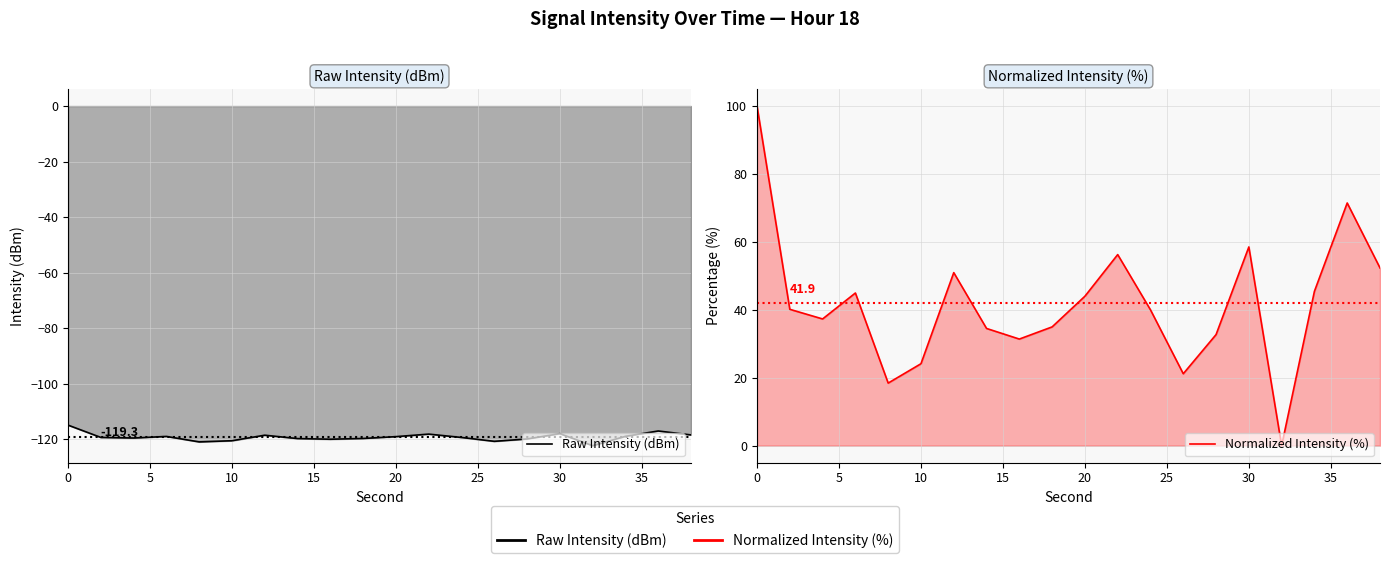

True or false: Raw Intensity (dBm) has a value of -30.1 at 13.

False